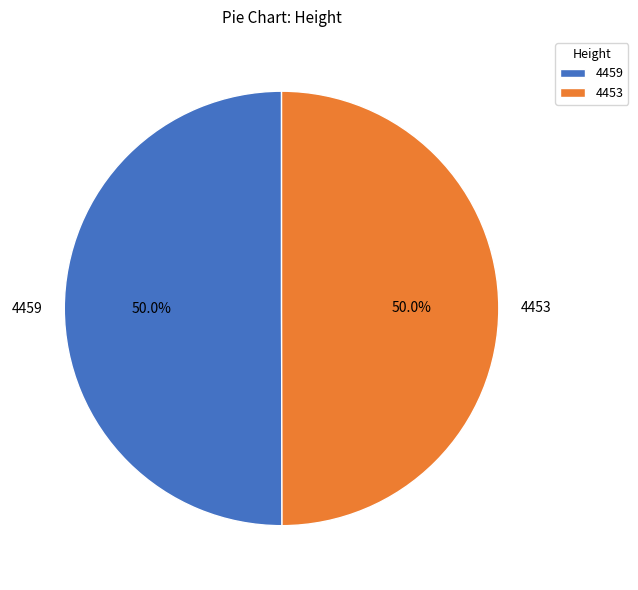

What is the ratio of the value at 4459 to the value at 4453?

1.0